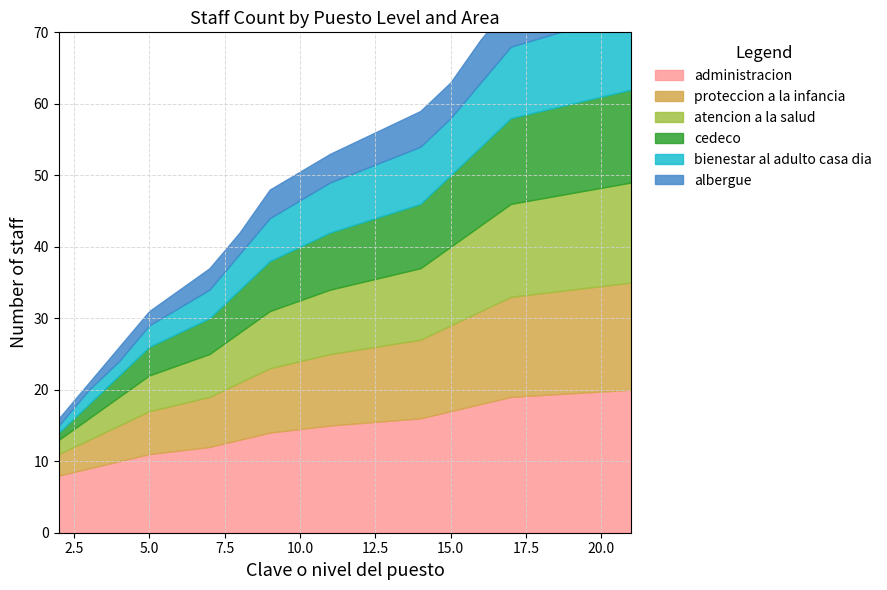

Which series changed the most between 7 and 11?

administracion